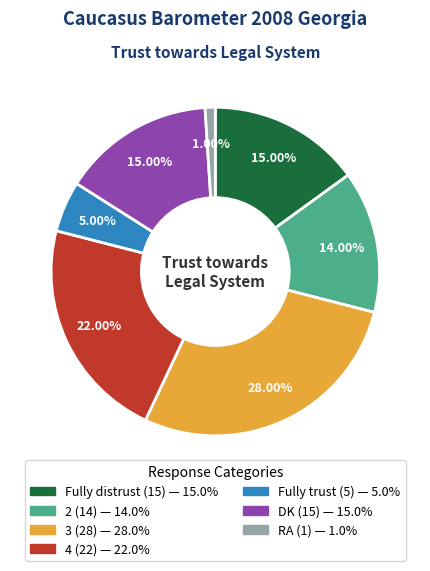

To the nearest percent, what is the difference between the Fully trust and RA slice percentages?

4%